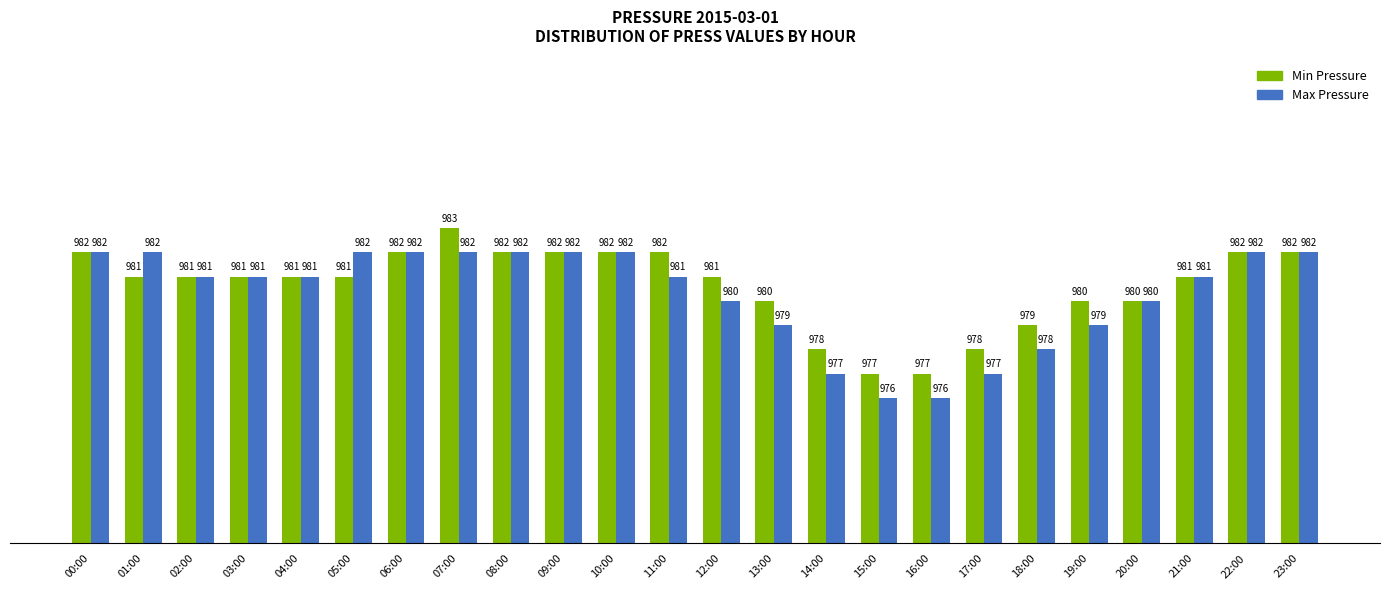

How many categories are shown in the chart?

24